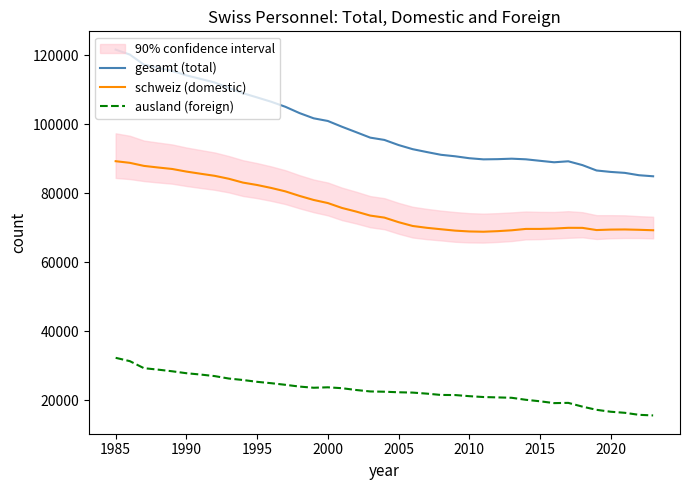

True or false: gesamt (total) and ausland (foreign) cross at least once.

False